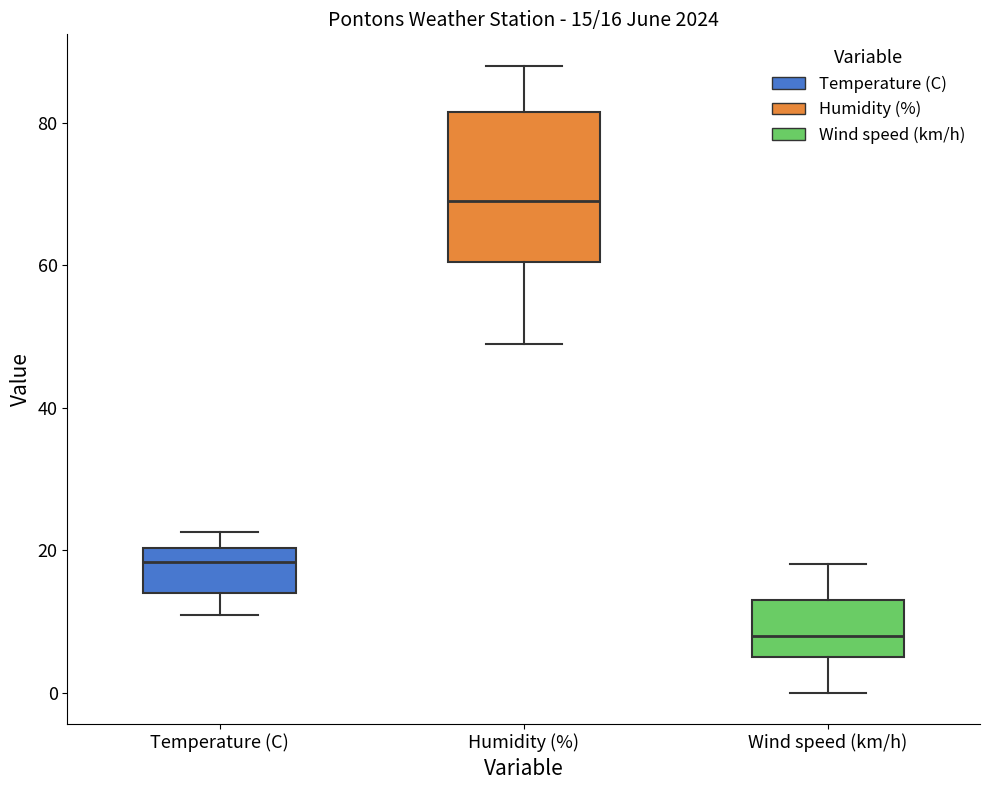

Which box has the highest median line?

Humidity (%)